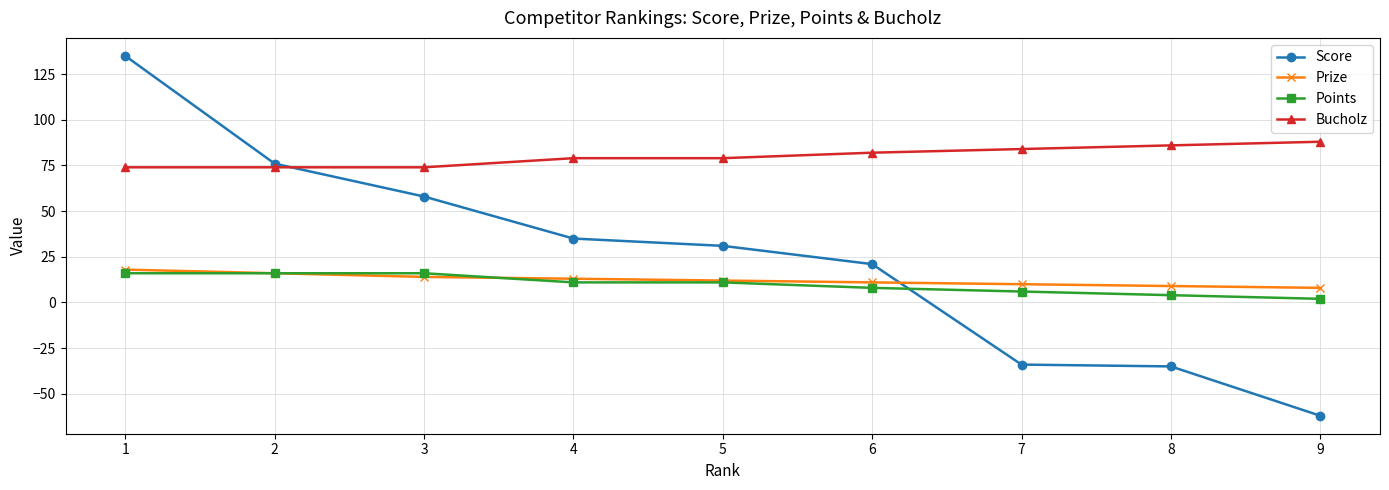

What is the value of the Bucholz point at the 3rd from the left?

74